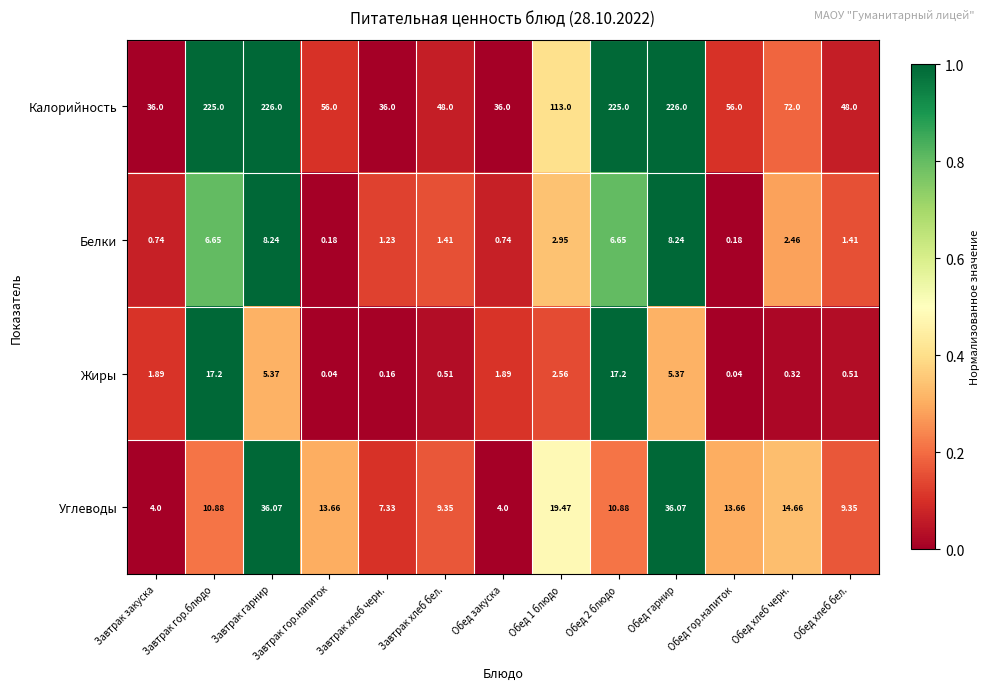

List the series in order of their peak value, highest first.

Калорийность, Углеводы, Жиры, Белки